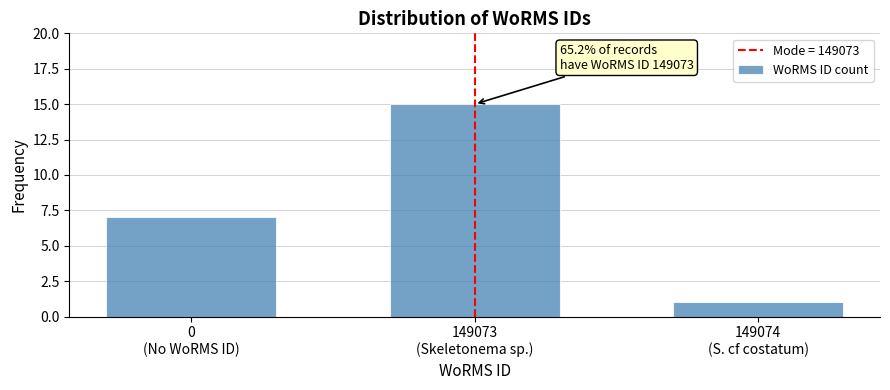

Reading left to right, list all the values displayed in this chart.

7	15	1